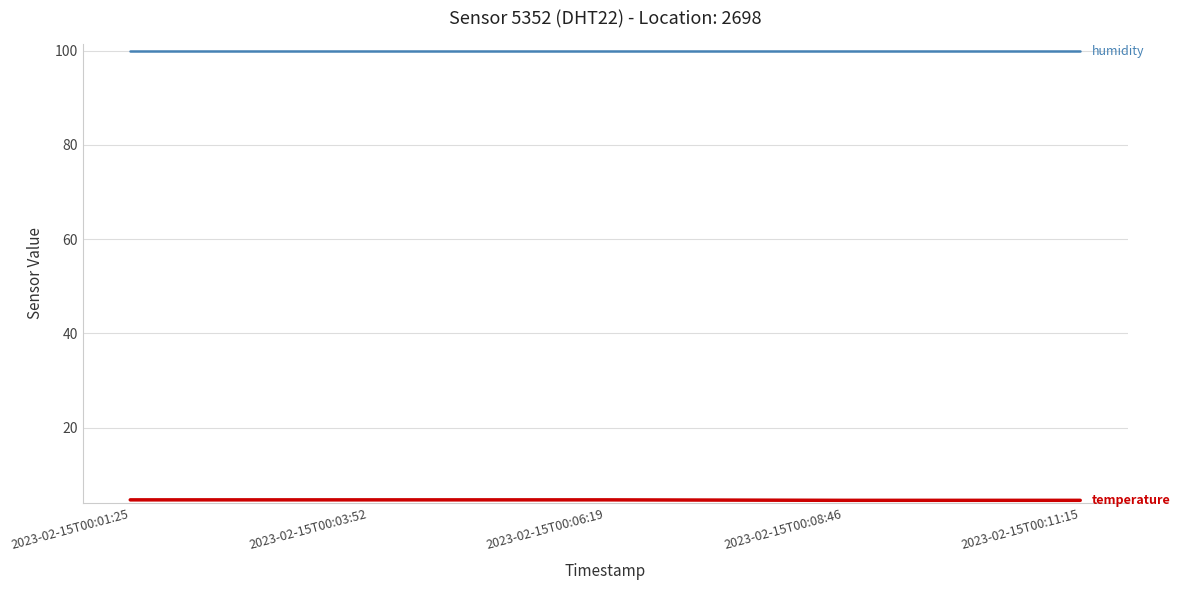

What is the total value across all series at 2023-02-15T00:08:46?

104.5